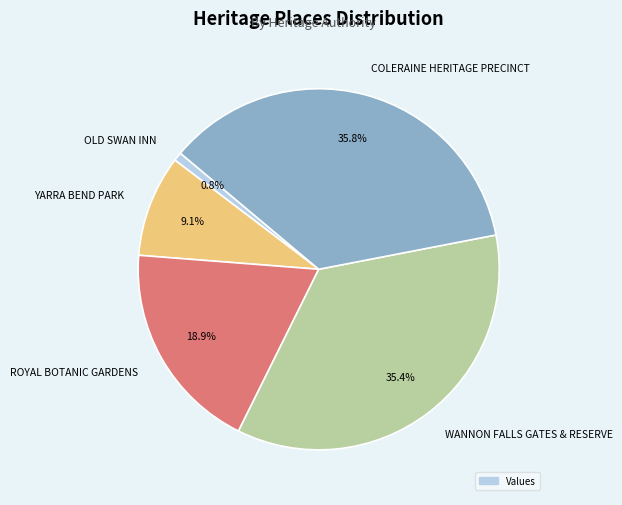

To the nearest percent, what is the difference between the WANNON FALLS GATES & RESERVE and YARRA BEND PARK slice percentages?

26%